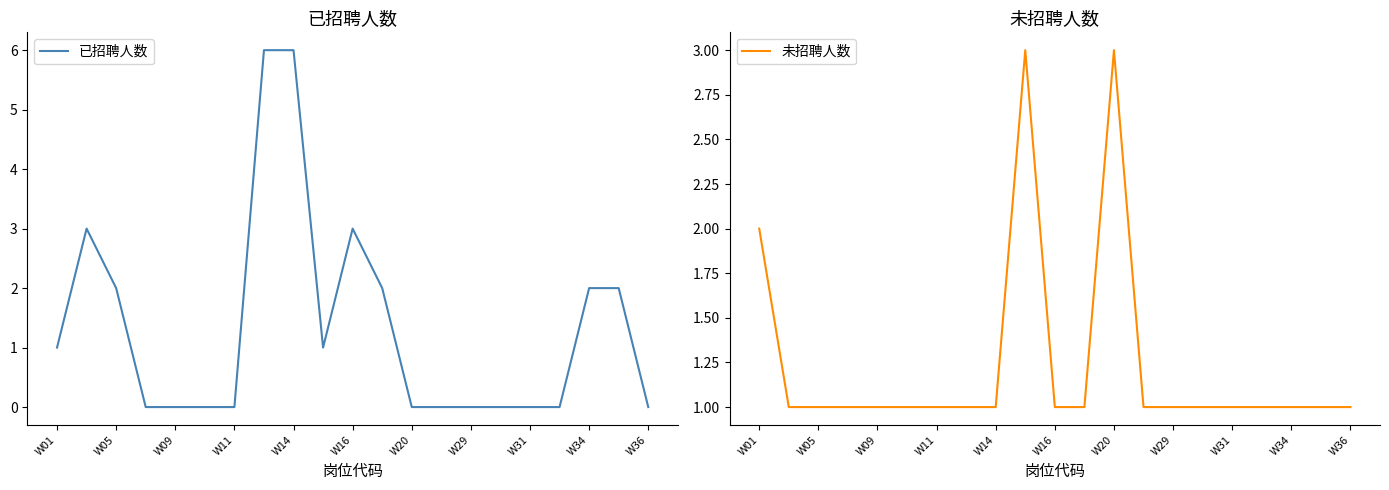

Between W01 and 11, which series saw the biggest shift?

已招聘人数